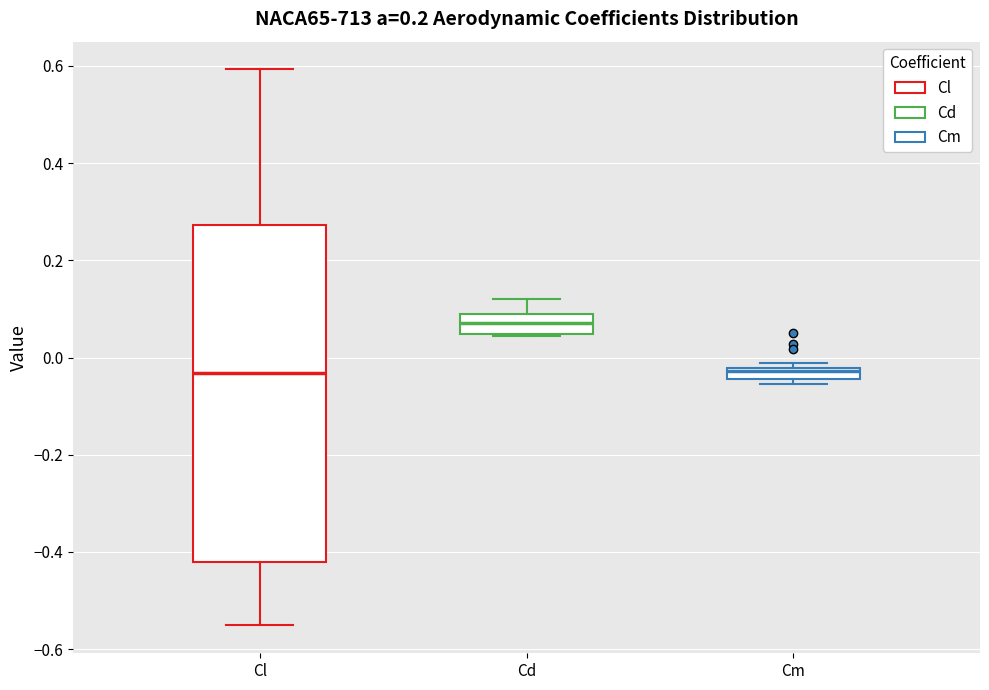

Where is the upper edge of the box for Cm on the y-axis? The values are not printed on the chart, so give them approximately, as read against the axis.

-0.02